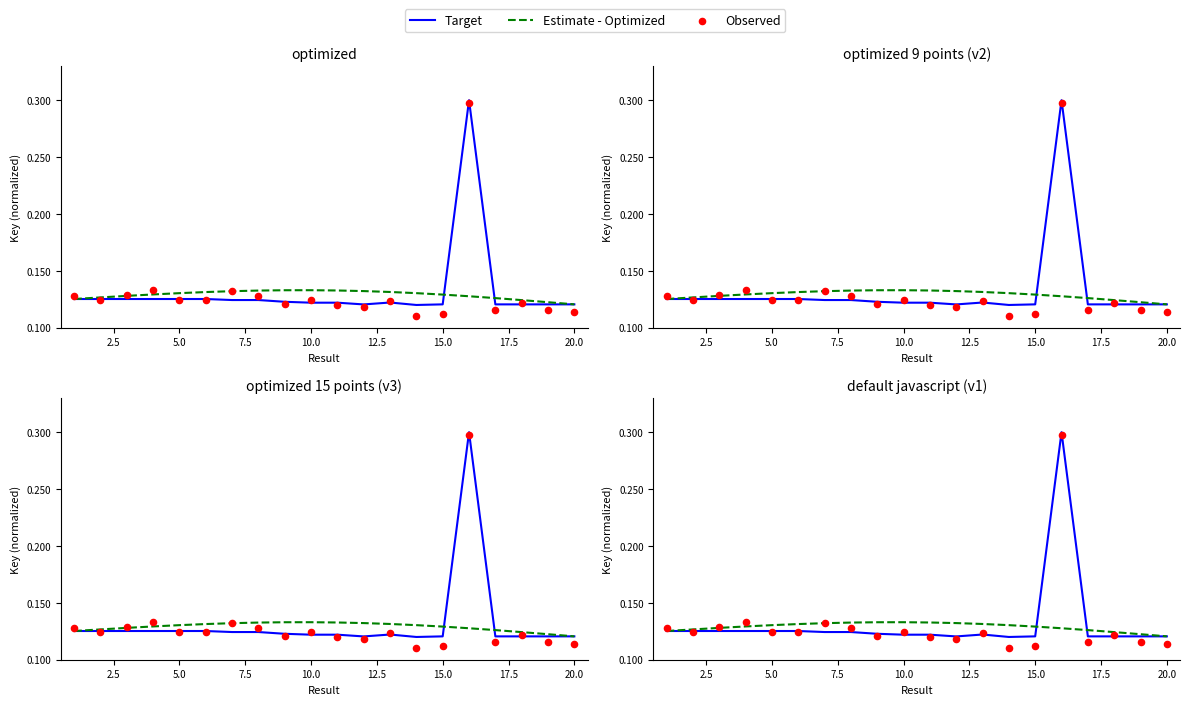

Is the value of Observed at 11 greater than the value of Estimate - Optimized at 18?

No